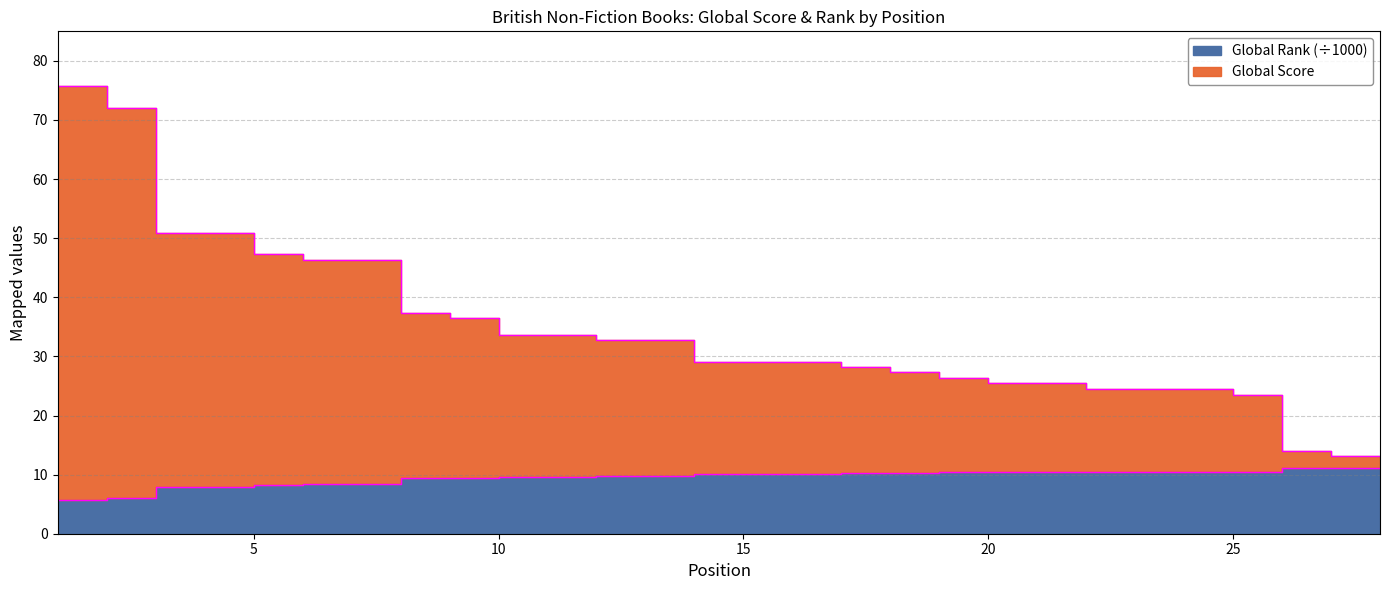

Which has a higher value, 28 or 20?

20